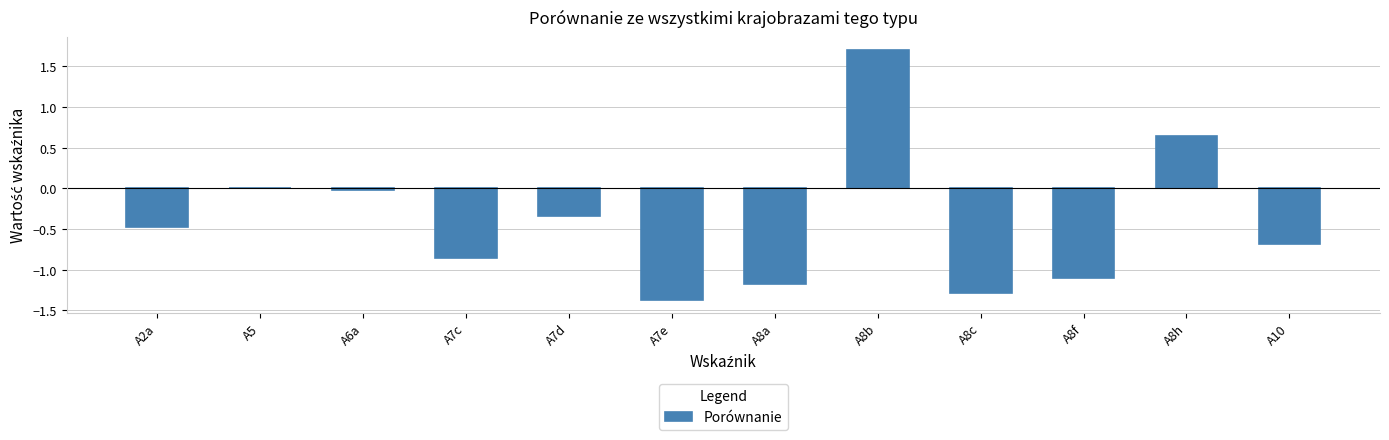

The chart shows a value of 1.7 at A8b. True or false?

True